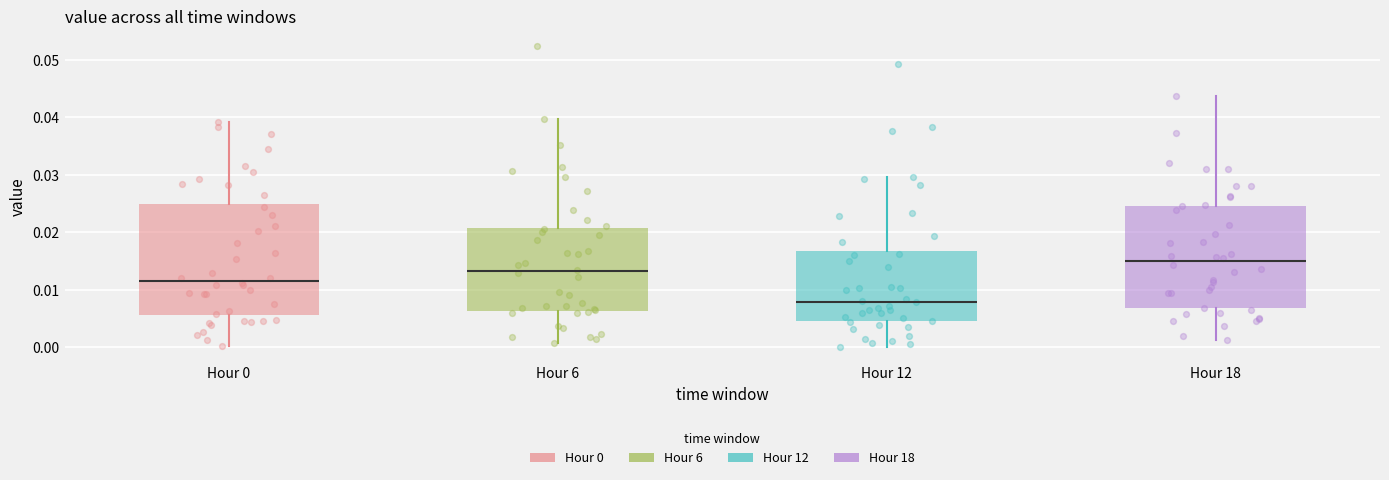

Reading left to right, transcribe this box plot: for each box, give where its median line is, the range the box spans, and where its two whiskers end, as read against the y-axis. The values are not printed on the chart, so give them approximately, as read against the axis.

Hour 0: median 0.012, box 0.006 to 0.025, whiskers 0.000 to 0.039
Hour 6: median 0.013, box 0.006 to 0.021, whiskers 0.001 to 0.040
Hour 12: median 0.008, box 0.005 to 0.017, whiskers 0.000 to 0.030
Hour 18: median 0.015, box 0.007 to 0.025, whiskers 0.001 to 0.044